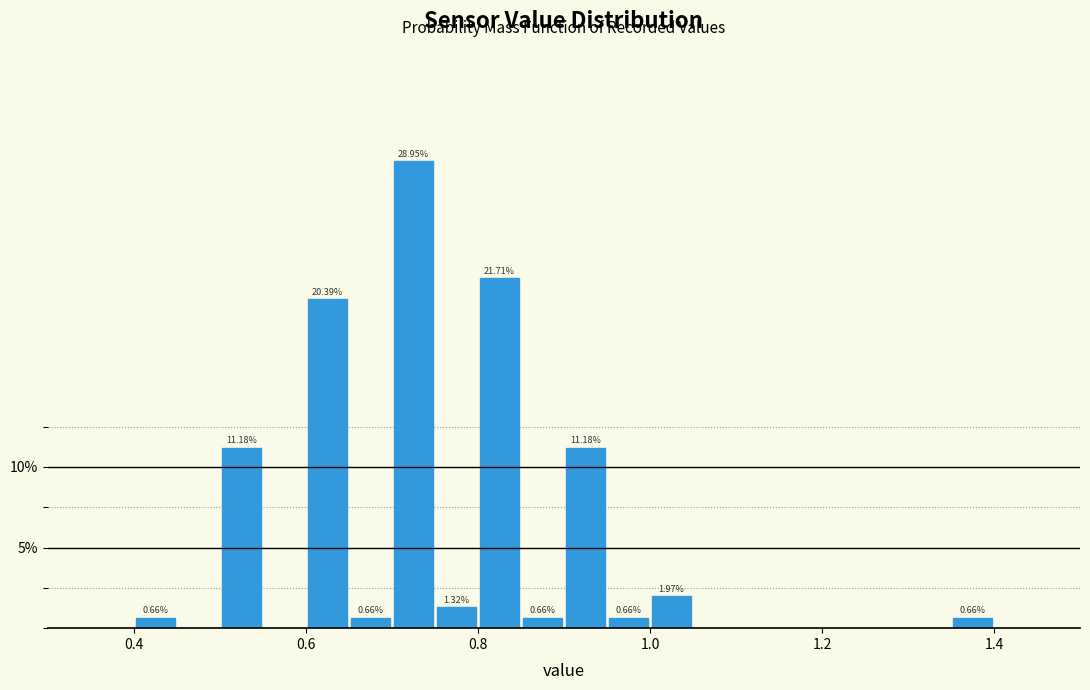

Around what value on the x-axis is the tallest bar? Give the approximate position of its centre, as read against the axis.

0.72